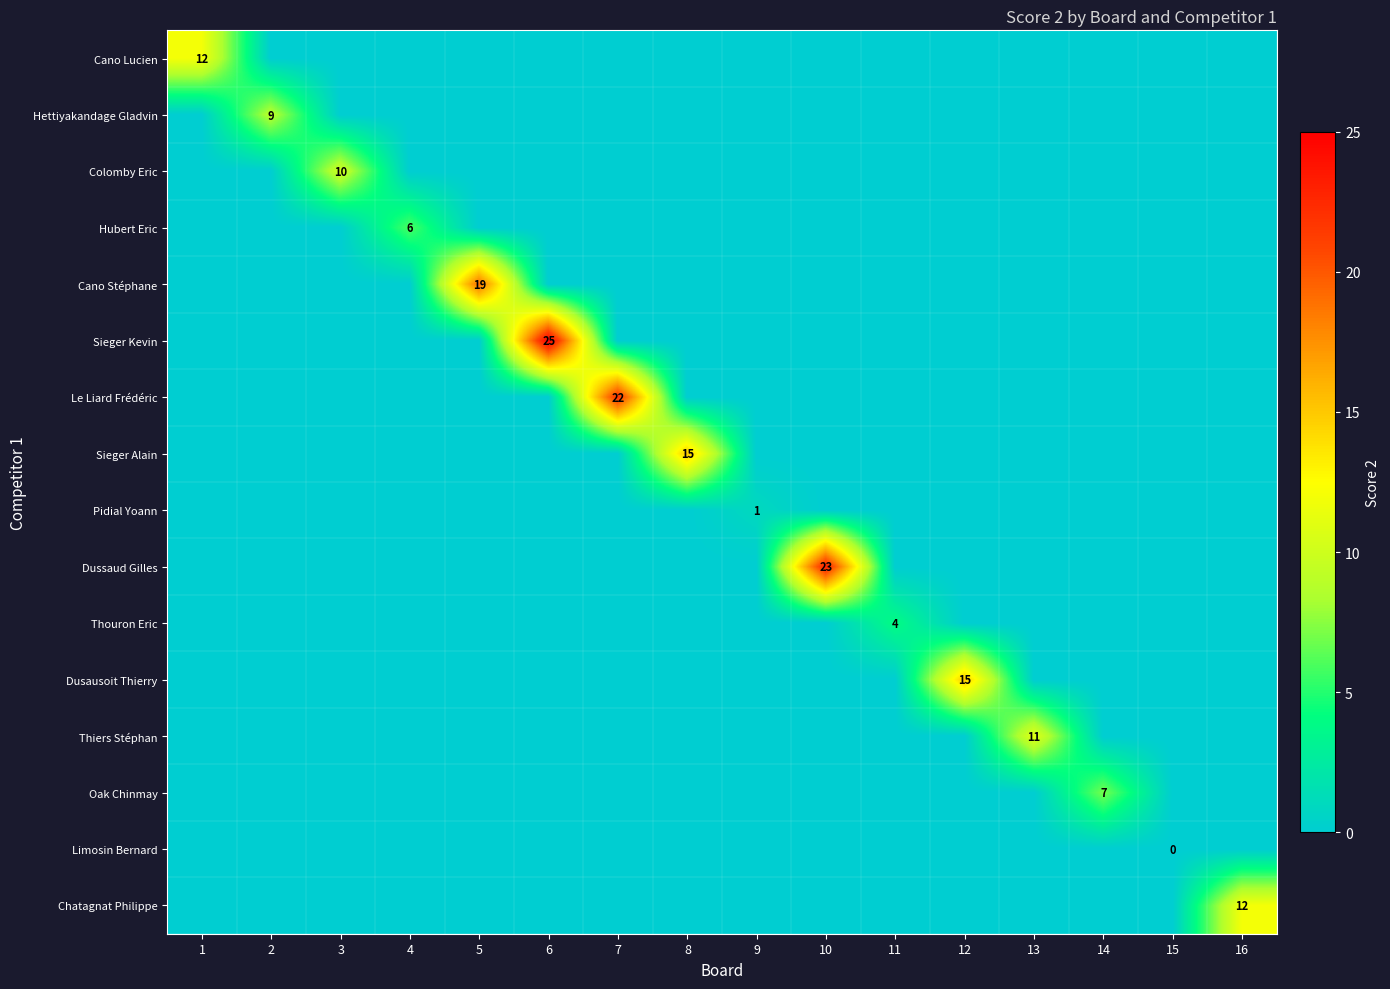

Is it true that Dussaud Gilles equals 32 at 10?

False